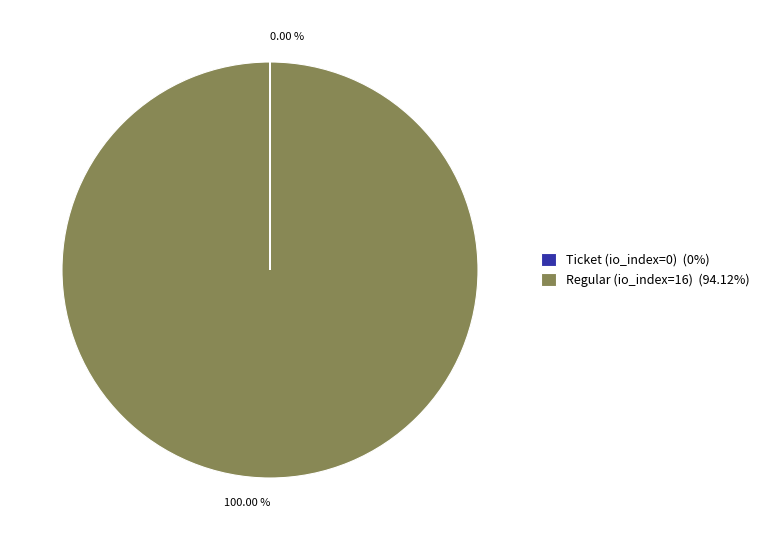

To the nearest percent, what is the difference between the largest and smallest slice percentages?

100%